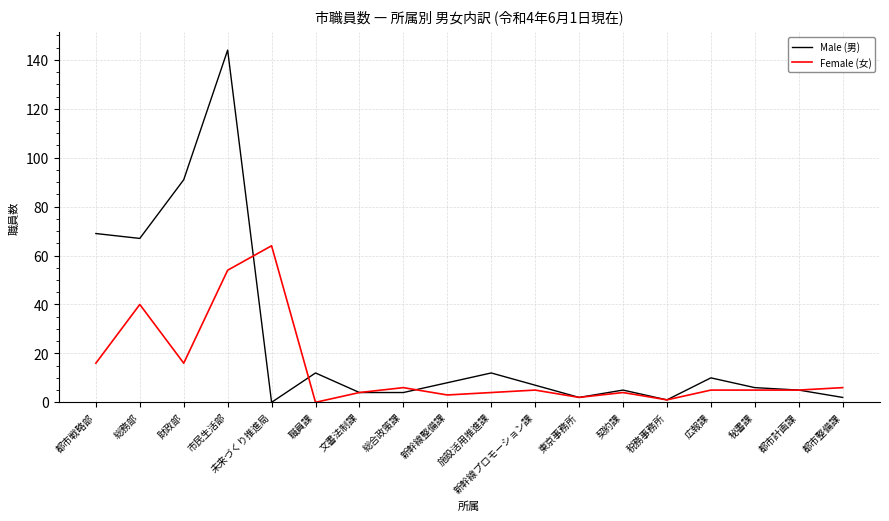

At which label is Female (女) closest to 32?

総務部